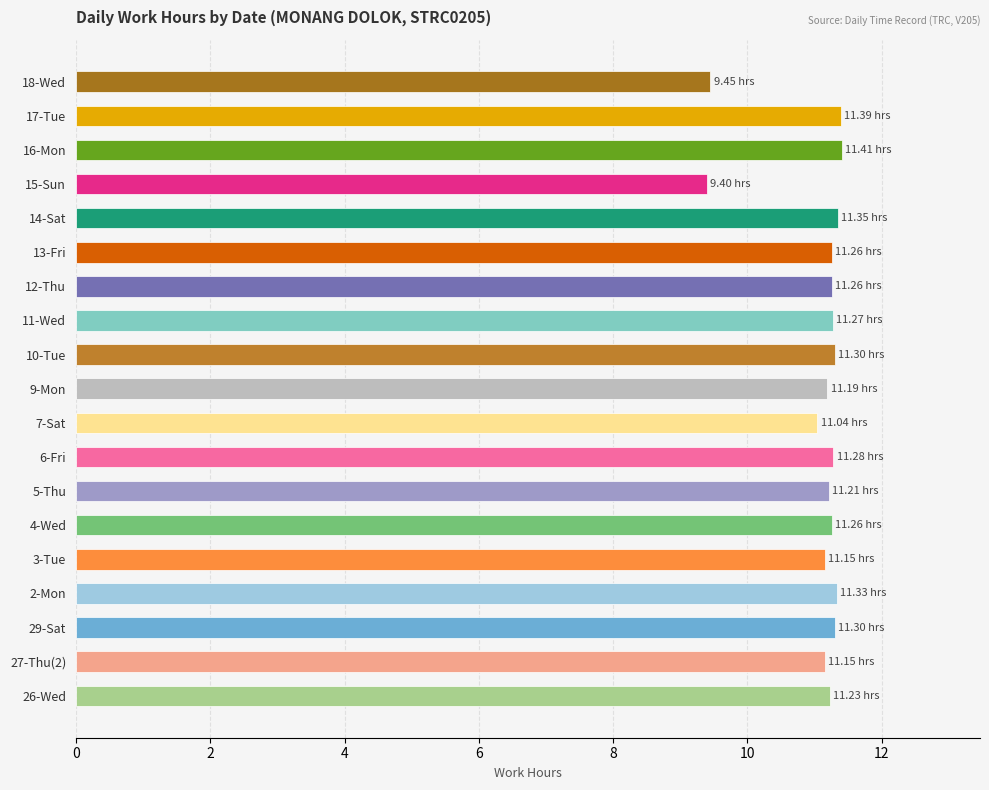

What is the sum of the values at 3-Tue and 29-Sat?

22.5